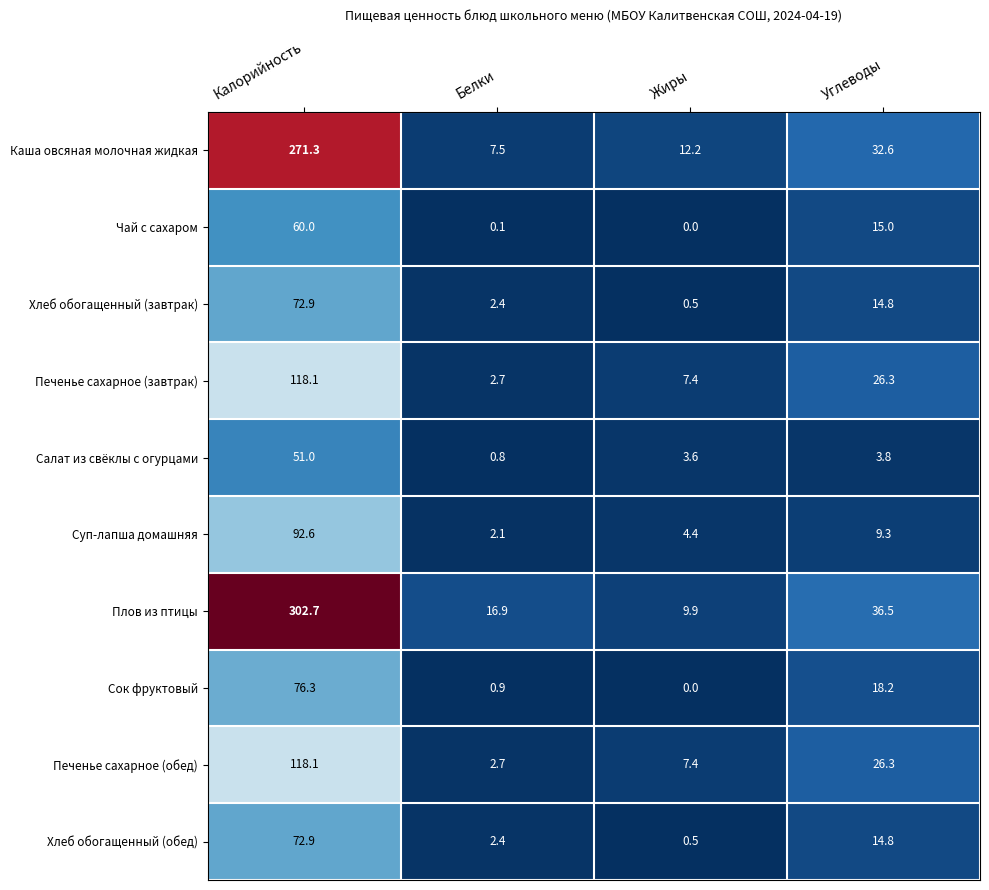

List the labels in order of Плов из птицы value, smallest first.

Жиры, Белки, Углеводы, Калорийность